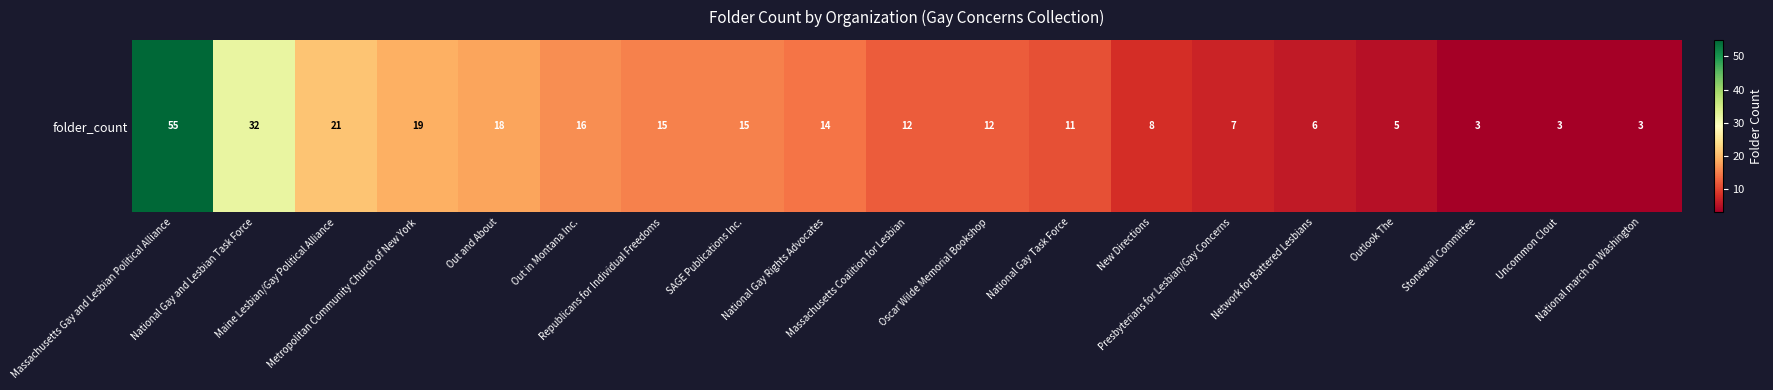

What is the minimum value shown in the chart?

3